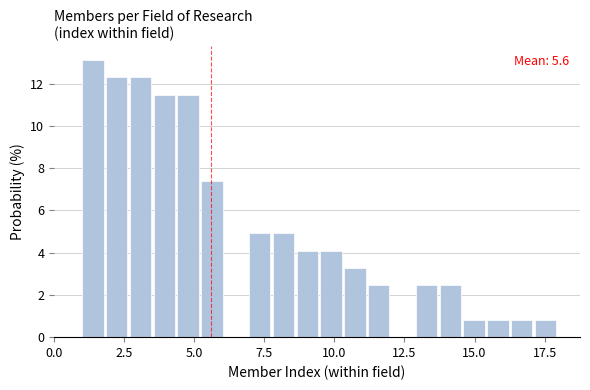

Read against the x-axis, roughly where is the centre of the tallest bar?

1.5